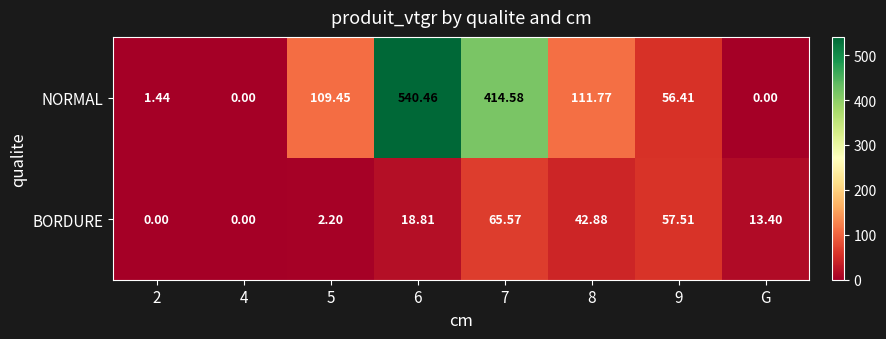

List the series in order of their overall mean, lowest first.

BORDURE, NORMAL